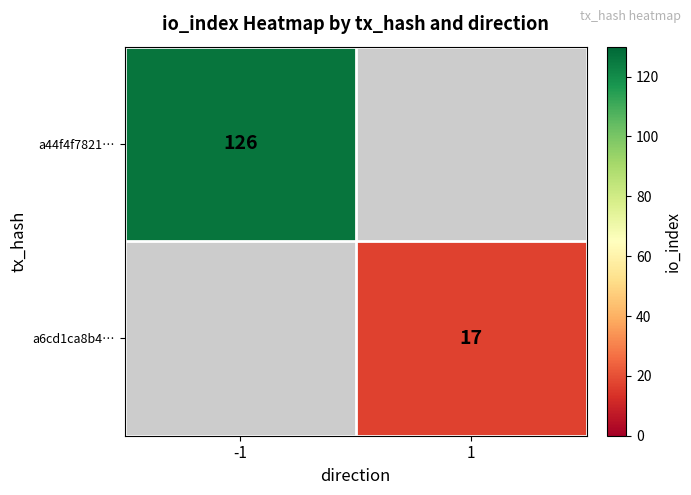

Is it true that a6cd1ca8b4… equals 17 at 1?

True